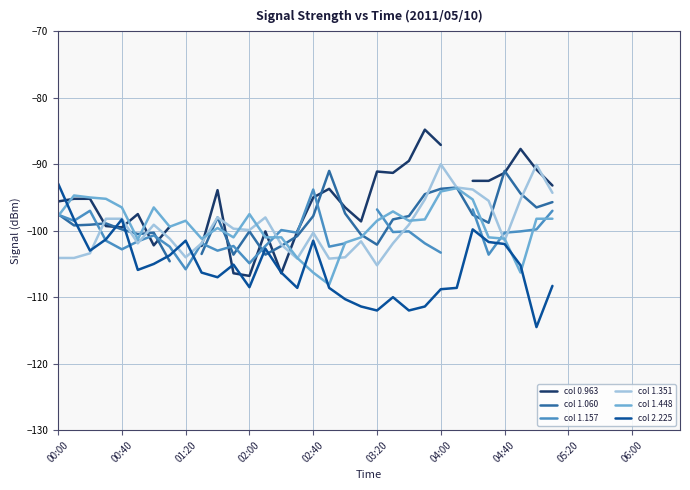

True or false: col 2.225 has a value of -45.1 at 03:20.

False